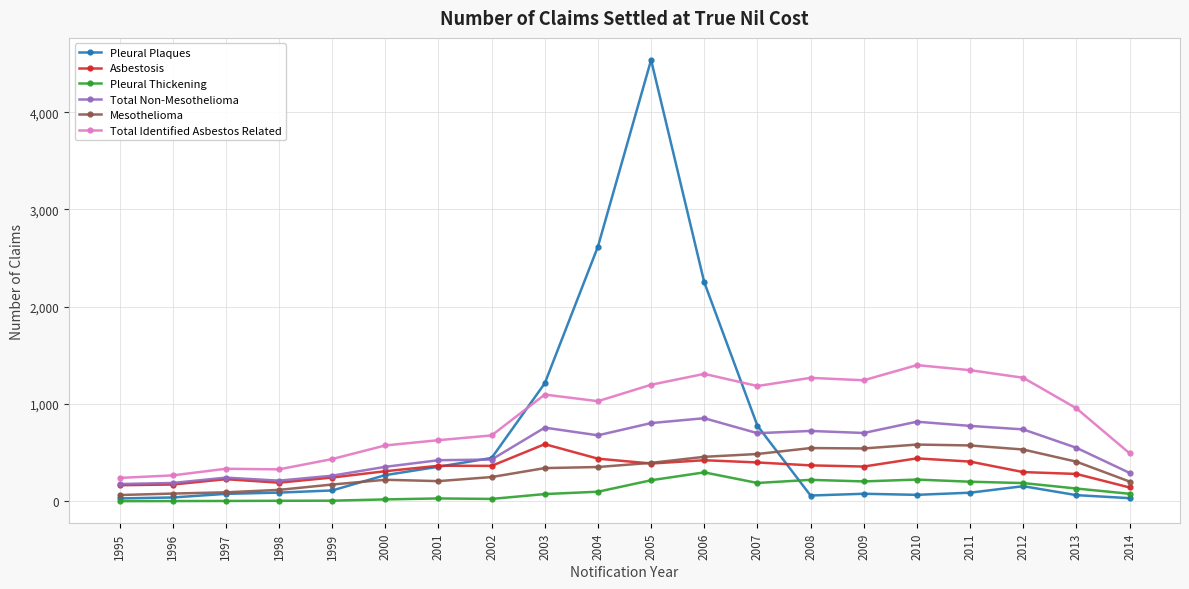

True or false: Total Non-Mesothelioma and Pleural Thickening intersect in this chart.

False